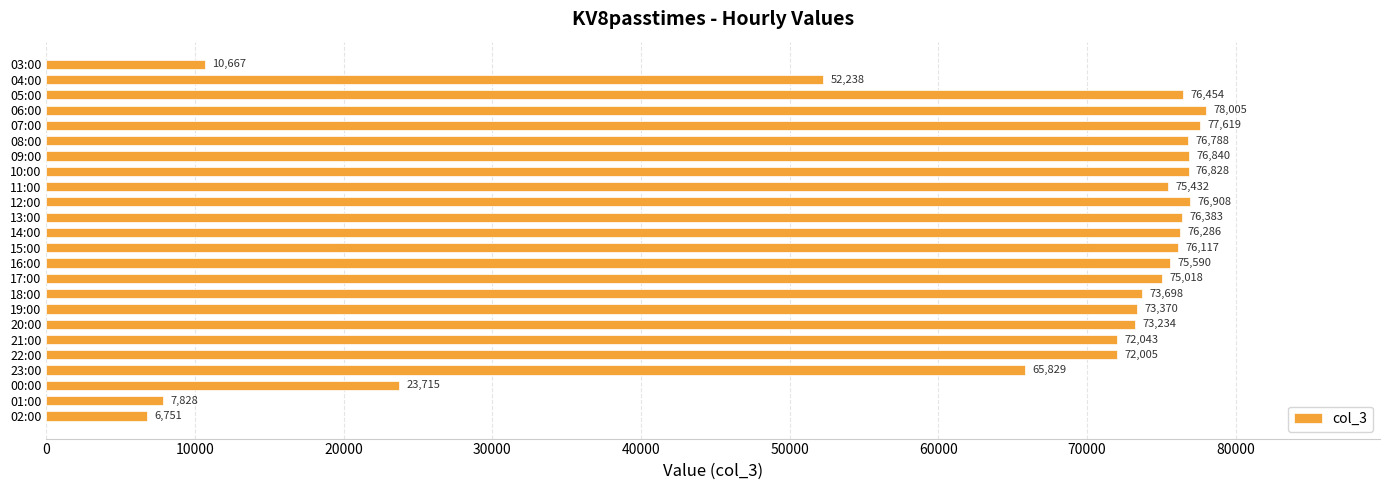

Does the chart contain stacked bars?

No